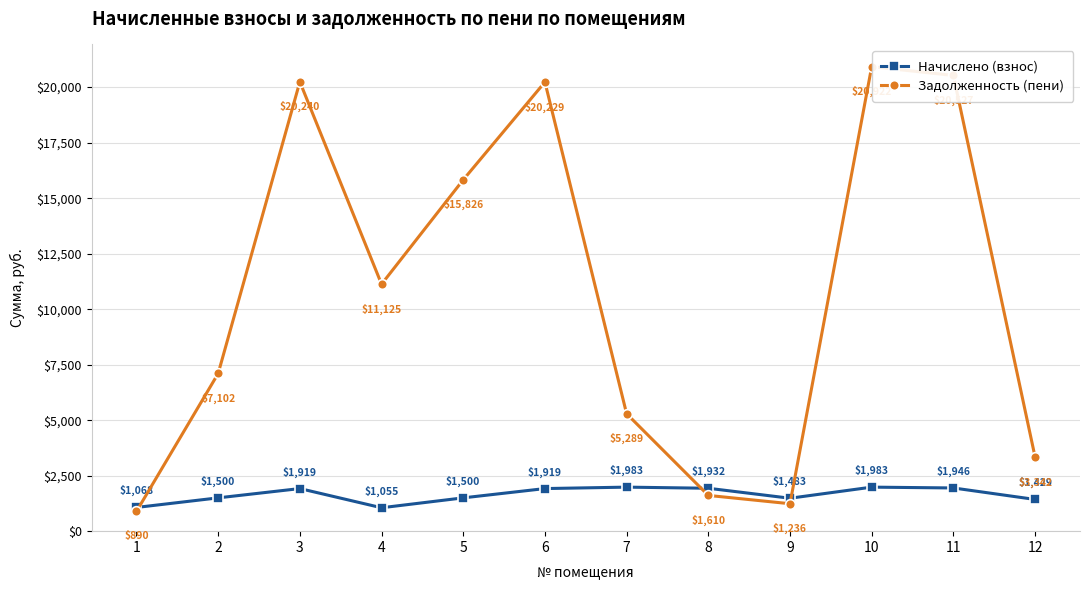

At how many categories does at least one series exceed 9595?

6